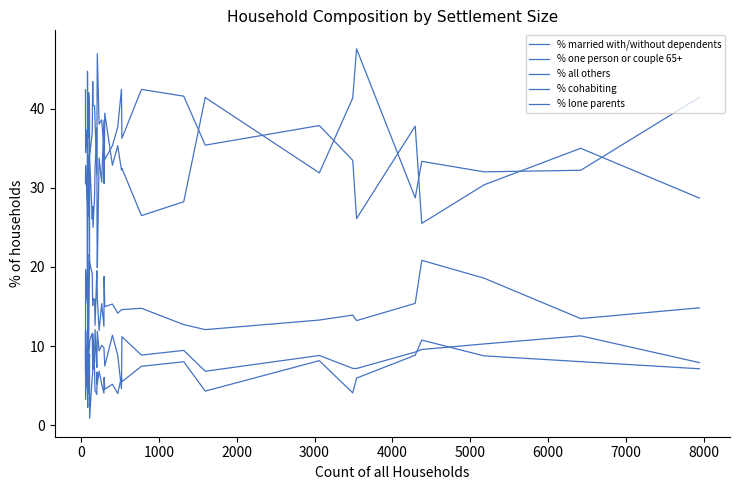

Reading right to left, extract all data points from this chart.

% married with/without dependents: 28.7	35.0	30.4	25.5	37.8	26.1	33.5	37.9	35.4	41.6	42.4	36.2	42.4	37.6	35.3	33.6	35.2	35.1	38.6	38.0	46.9	41.8	31.7	38.5	40.3	40.4	43.4	37.0	33.9	40.5	42.0	36.3	41.8	42.0	30.7	29.4	35.7	37.3	34.4	42.4
% one person or couple 65+: 41.4	32.2	32.0	33.3	28.7	47.5	41.3	31.9	41.4	28.2	26.5	32.4	32.2	35.3	32.8	39.4	30.5	38.5	30.7	33.8	19.9	23.6	37.6	32.4	29.0	25.0	27.6	26.0	33.9	19.8	34.0	30.8	26.4	27.3	35.2	44.7	23.8	27.7	32.8	30.5
% all others: 14.8	13.5	18.6	20.8	15.4	13.2	13.9	13.3	12.1	12.7	14.8	14.6	14.6	14.2	15.3	15.0	18.8	12.5	15.4	12.0	16.1	18.3	19.5	12.6	15.9	16.0	15.1	19.2	20.5	20.7	11.0	18.7	11.0	13.6	21.6	15.3	23.8	15.7	19.7	6.8
% cohabiting: 7.9	11.3	10.3	9.6	9.2	7.2	7.2	8.8	6.8	9.5	8.9	11.2	4.6	8.9	11.4	7.5	9.4	9.8	10.1	9.4	11.8	9.6	7.3	12.1	8.0	7.1	7.2	11.6	10.7	9.9	9.0	7.7	12.1	11.4	10.2	4.7	4.8	12.0	3.3	11.9
% lone parents: 7.1	8.0	8.8	10.8	8.9	6.0	4.1	8.2	4.3	8.0	7.5	5.5	6.1	4.0	5.2	4.6	6.0	4.1	5.2	6.8	5.2	6.7	3.9	4.4	6.8	11.5	6.6	6.2	0.9	9.0	4.0	6.6	8.8	5.7	2.3	5.9	11.9	7.2	9.8	8.5